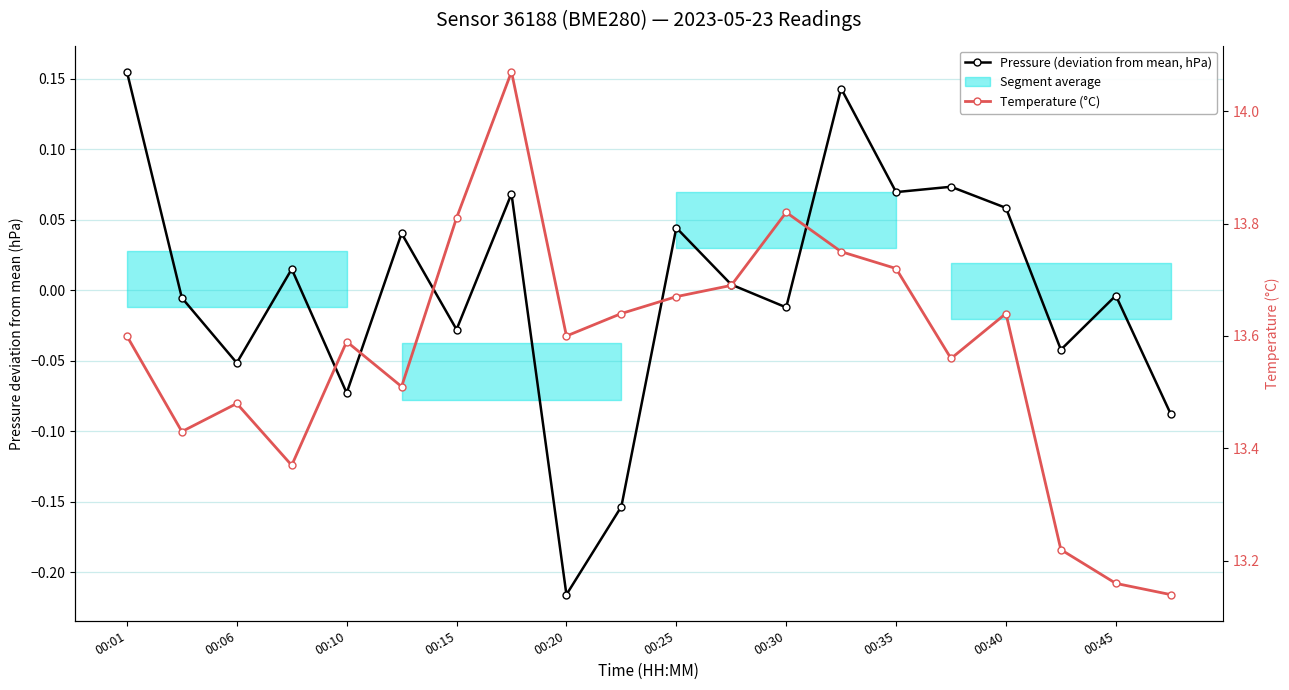

What is the value of the Temperature (°C) point at the 2nd from the left?

13.4